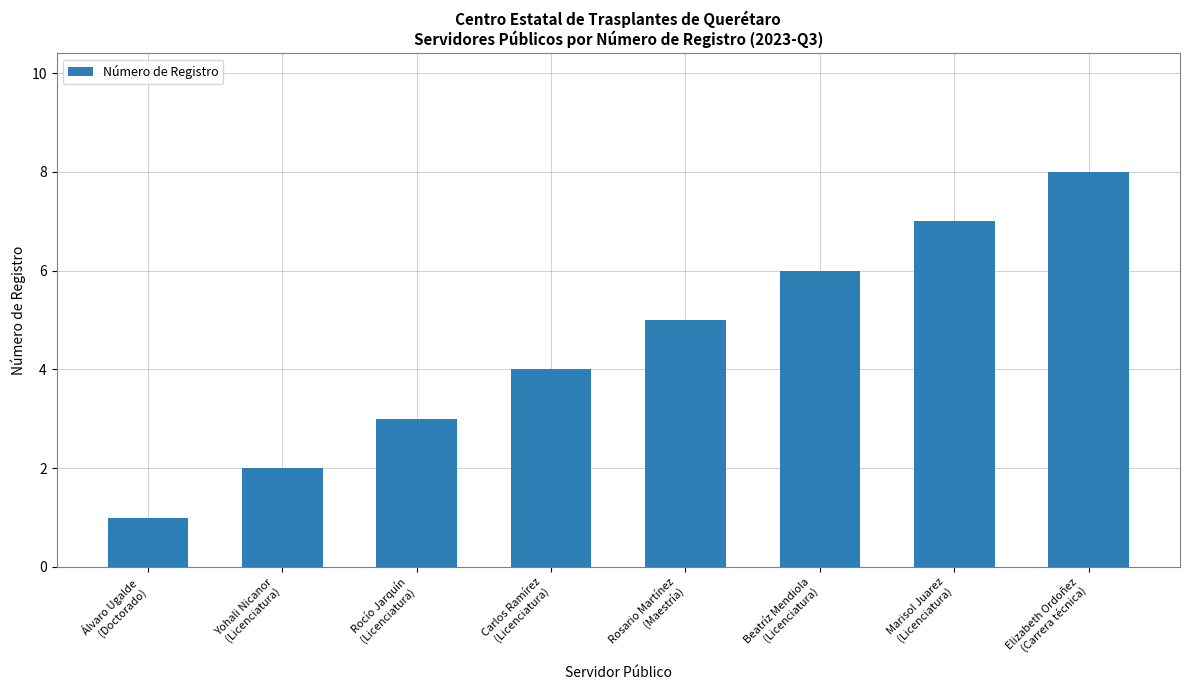

What is the label of the 1st bar from the left?

Álvaro Ugalde
(Doctorado)